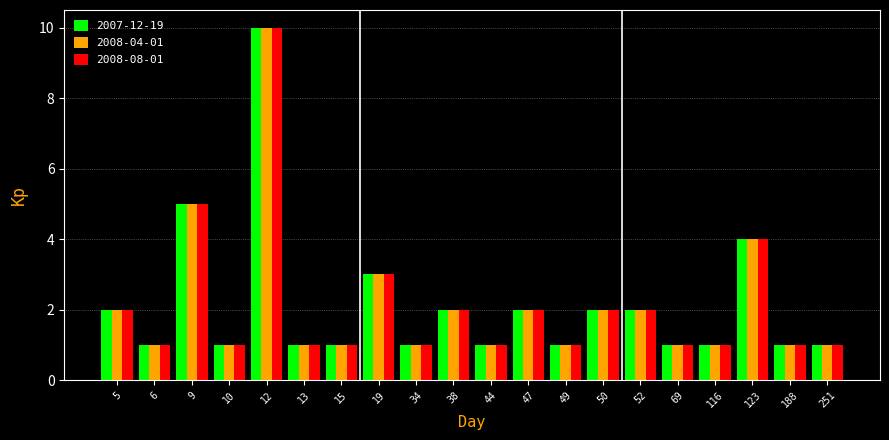

True or false: 2007-12-19 has a value of 1 at 44.

True